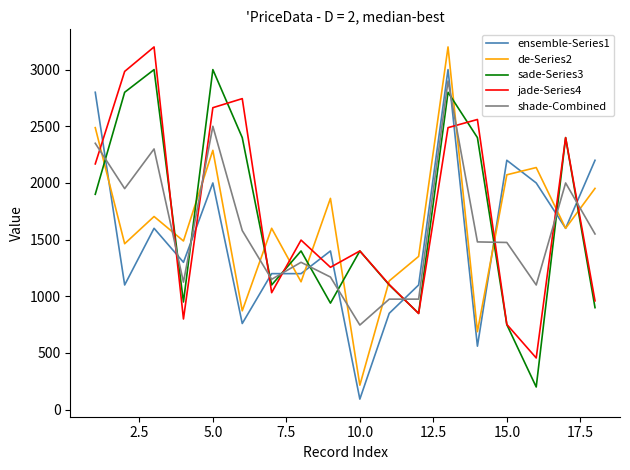

Which series has the widest spread of values?

de-Series2